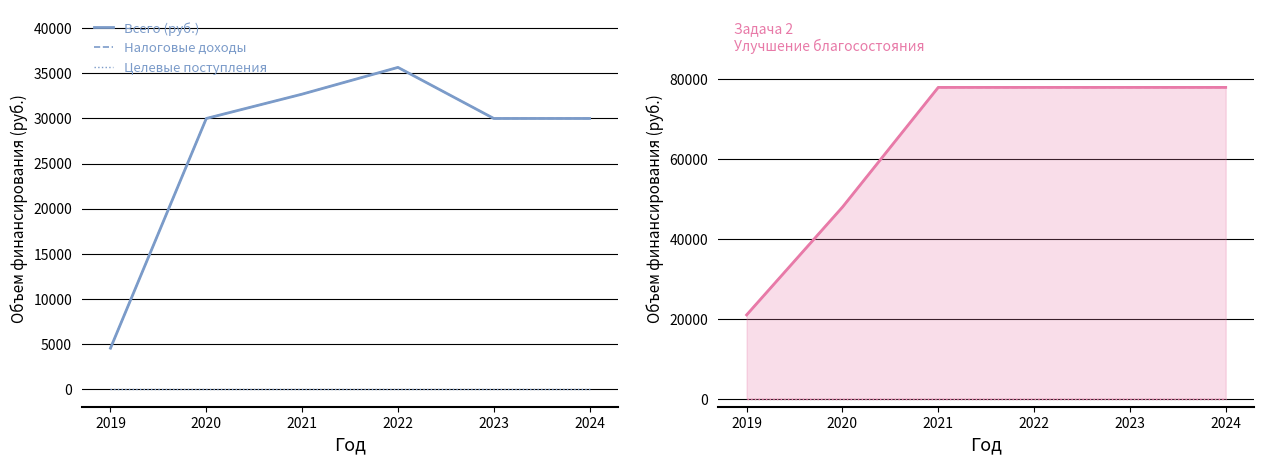

Is it true that Всего (руб.) equals 23801 at 2024?

False